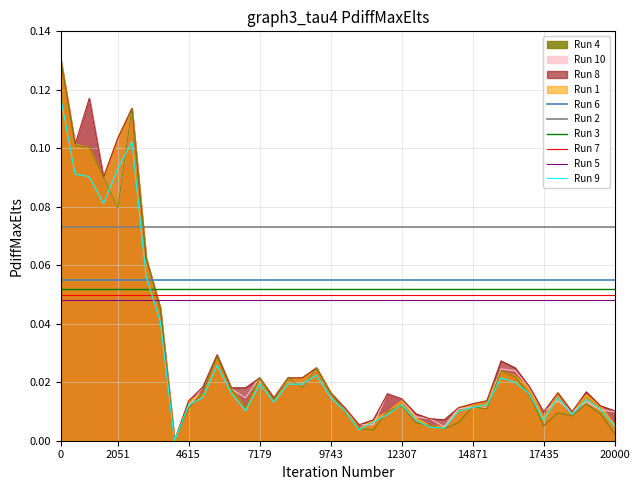

How many categories are shown in the chart?

40